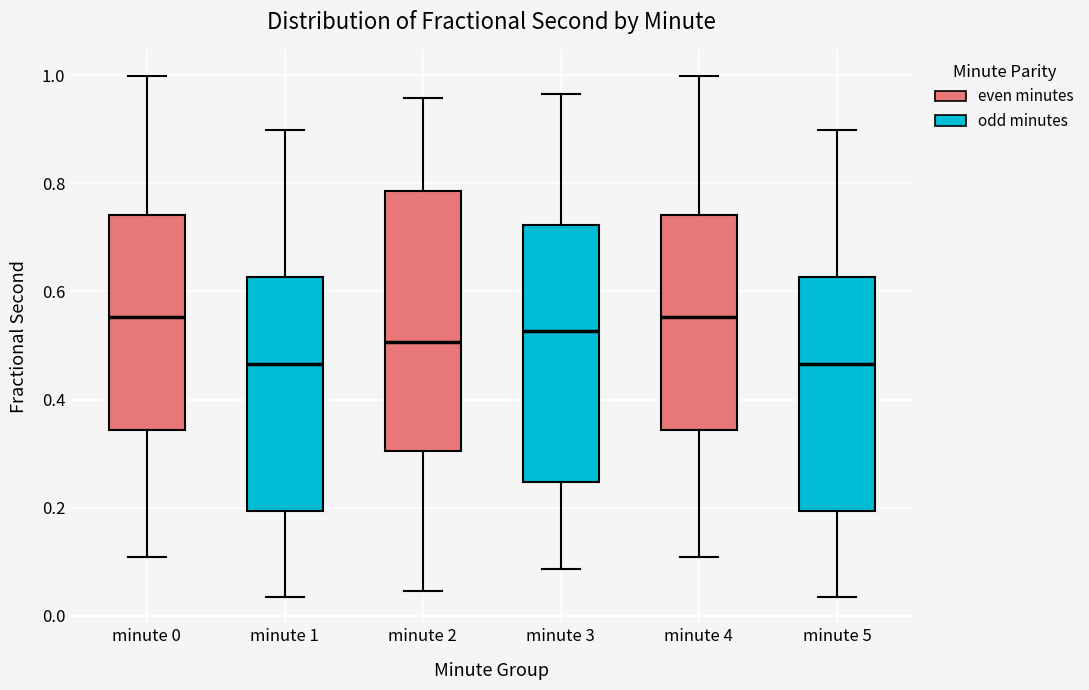

Where is the lower edge of the box for minute 3 on the y-axis? The values are not printed on the chart, so give them approximately, as read against the axis.

0.24